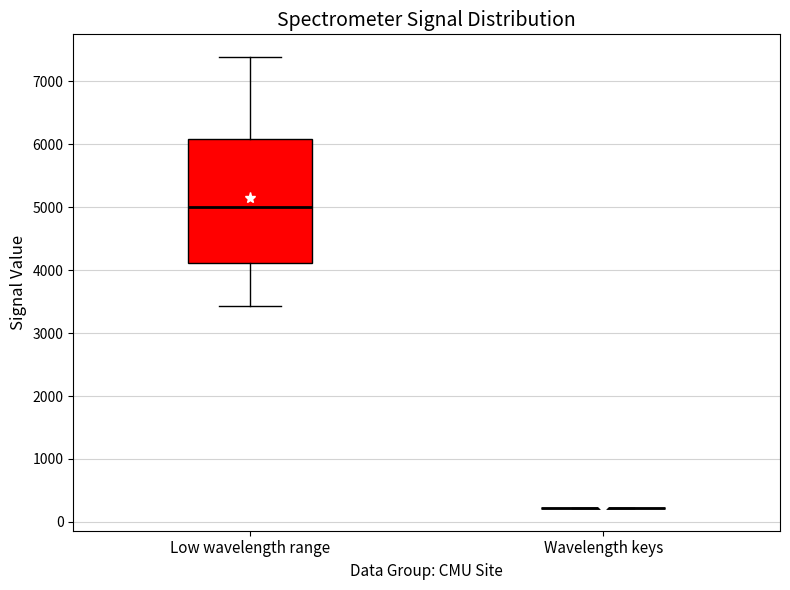

Which box is the tallest, from its lower edge to its upper edge?

Low wavelength range